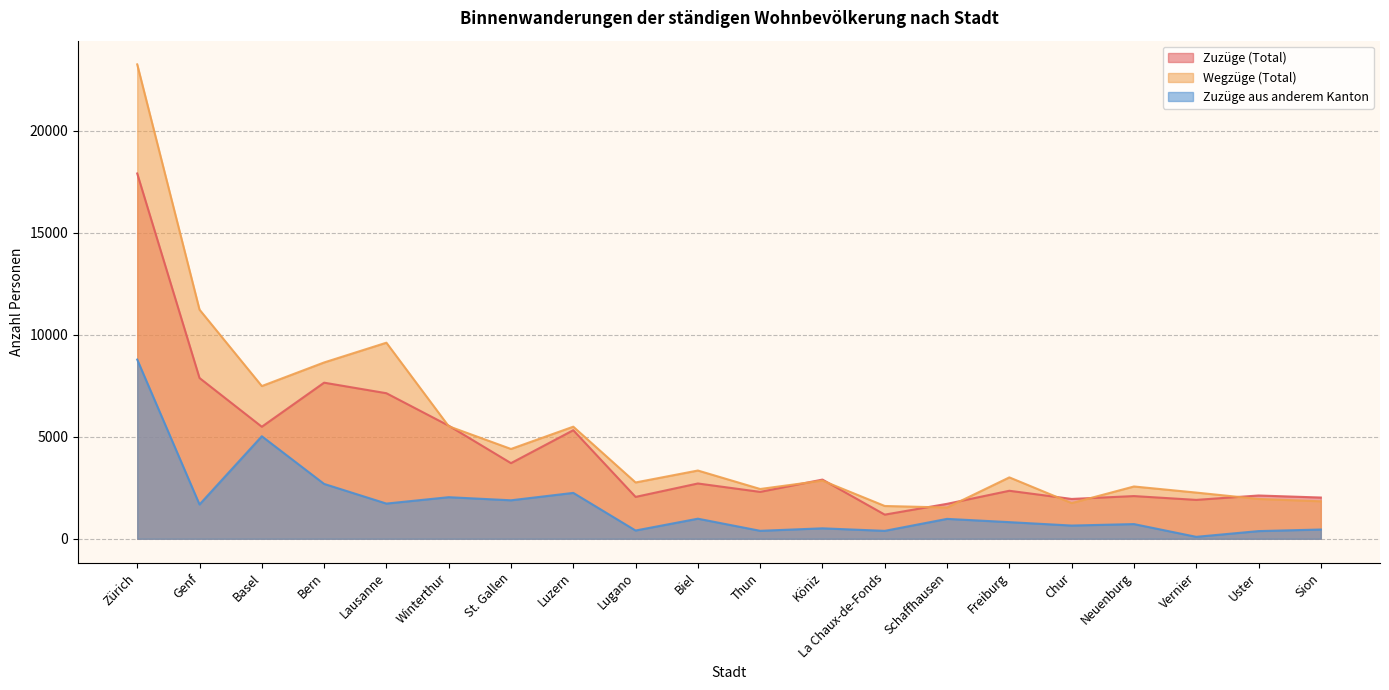

Between Zürich and Lausanne, which series saw the biggest shift?

Wegzüge (Total)